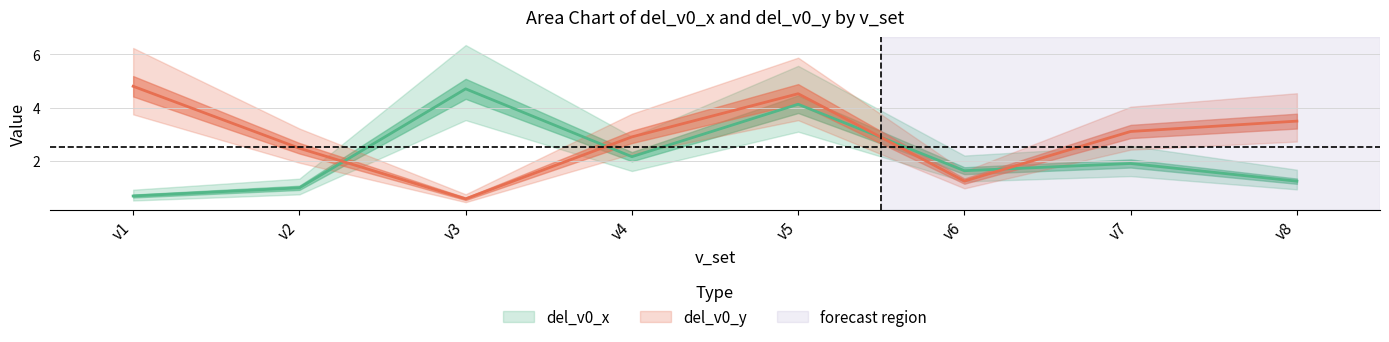

What is the average value of the del_v0_x series?

2.2